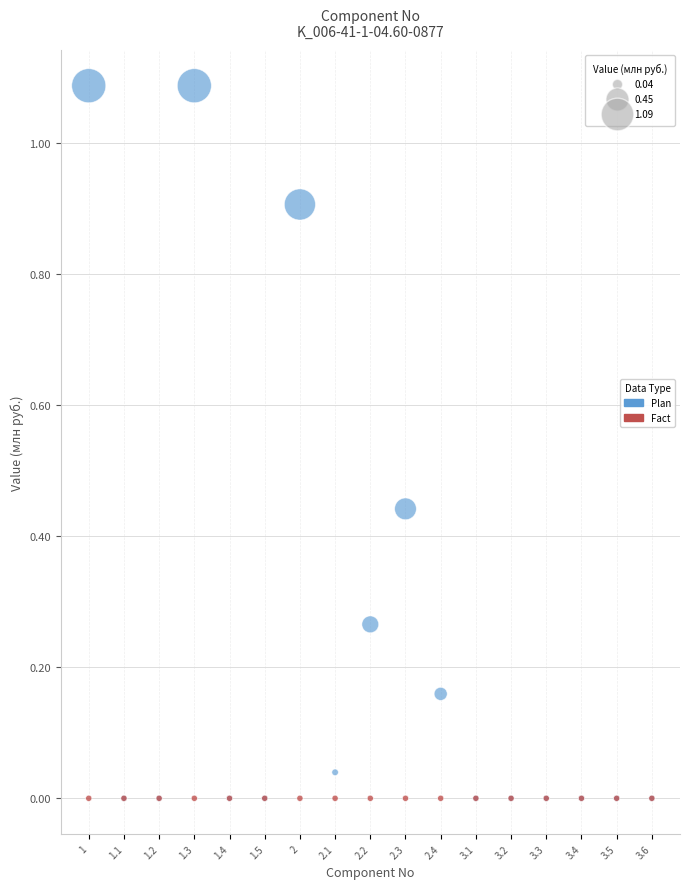

What are all the series names shown in the legend?

Plan, Fact